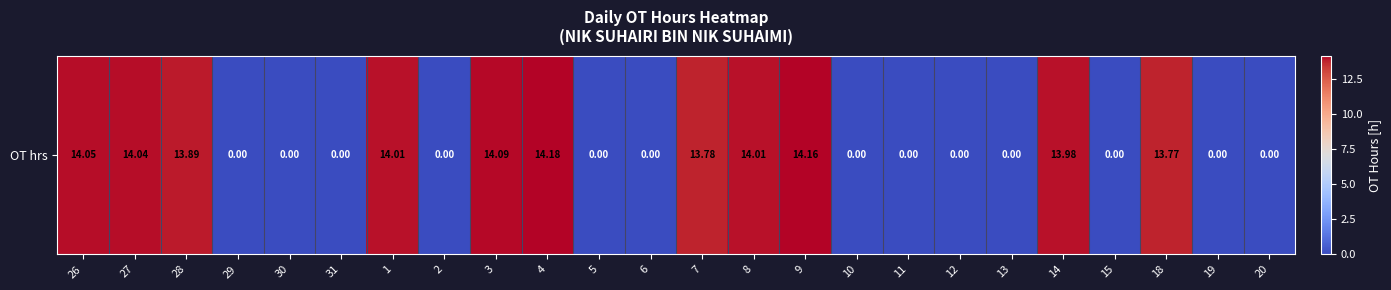

True or false: the data shows 0.0 at 30.

True